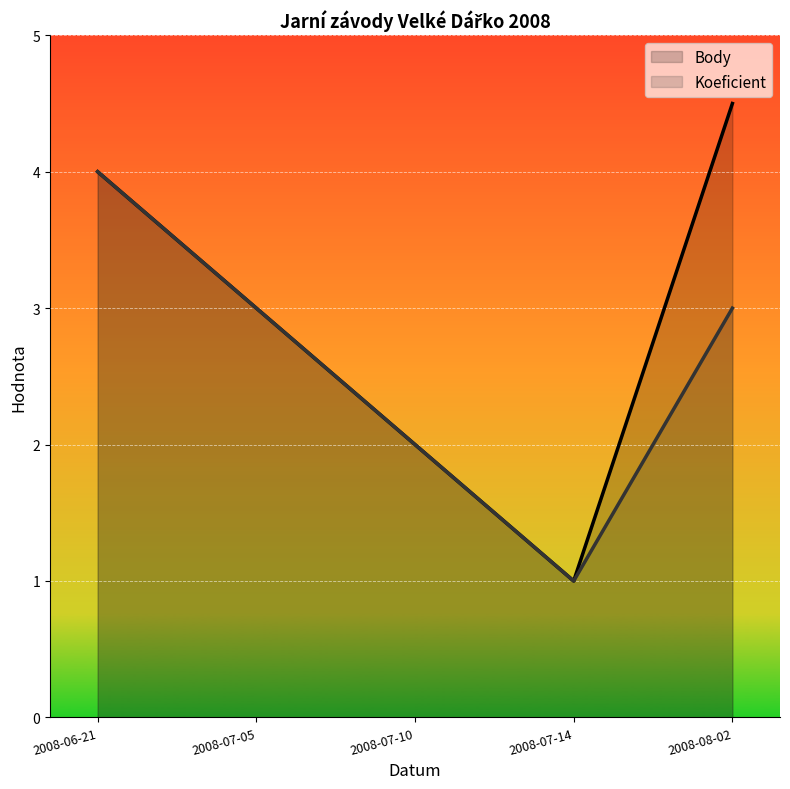

List the labels in order of Koeficient value, smallest first.

2008-07-14, 2008-07-10, 2008-07-05, 2008-08-02, 2008-06-21